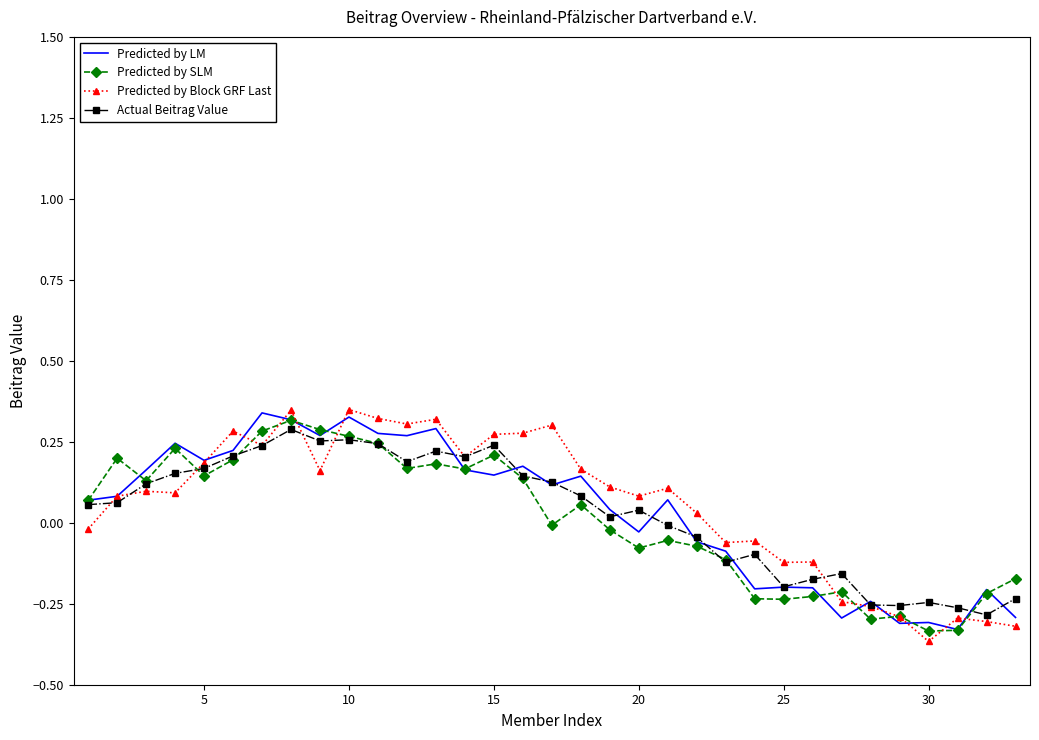

What are all the series names shown in the legend?

Predicted by LM, Predicted by SLM, Predicted by Block GRF Last, Actual Beitrag Value